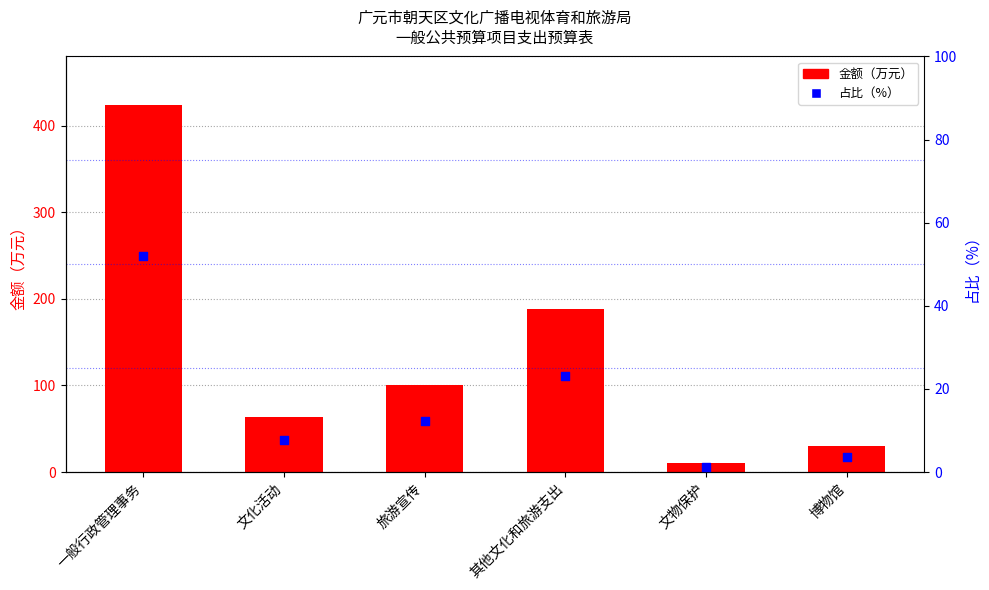

Which series has the largest total across all categories?

金额（万元）